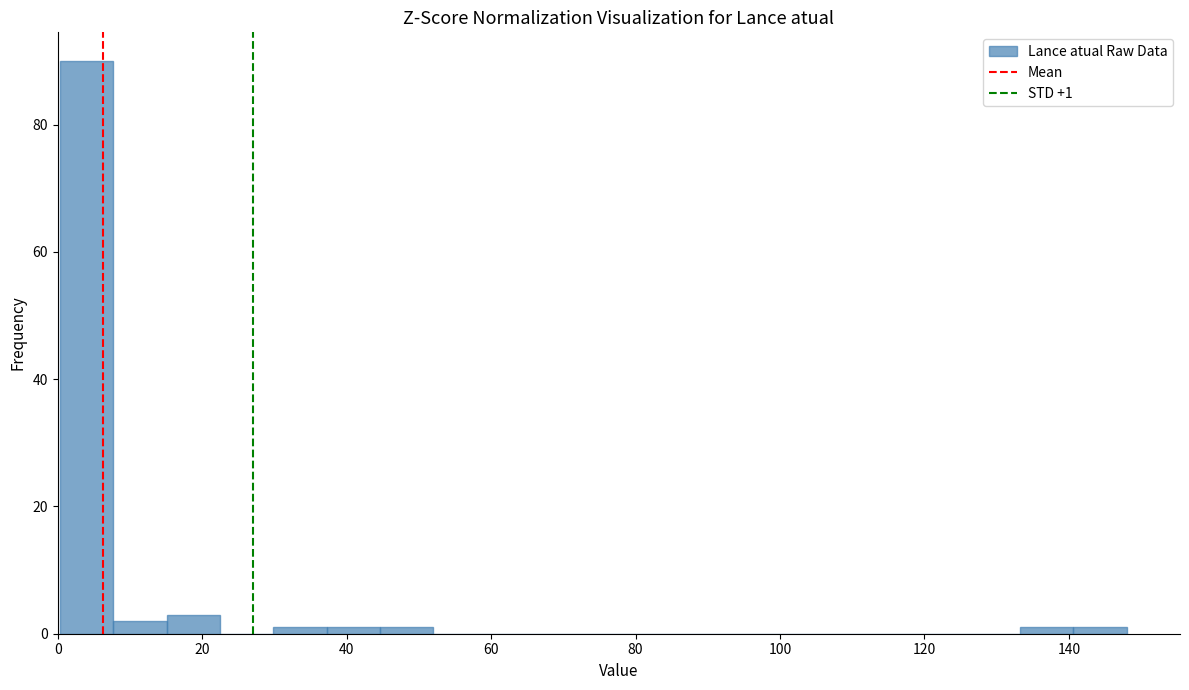

Around what value on the x-axis is the tallest bar? Give the approximate position of its centre, as read against the axis.

4